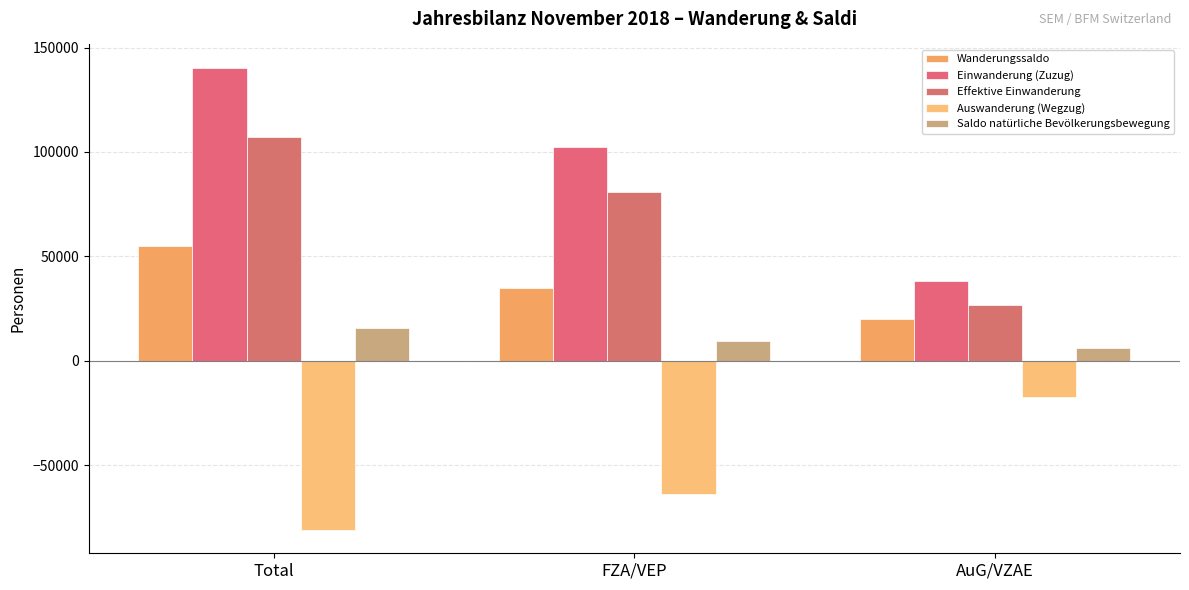

Where is Wanderungssaldo nearest to the value 37335?

FZA/VEP